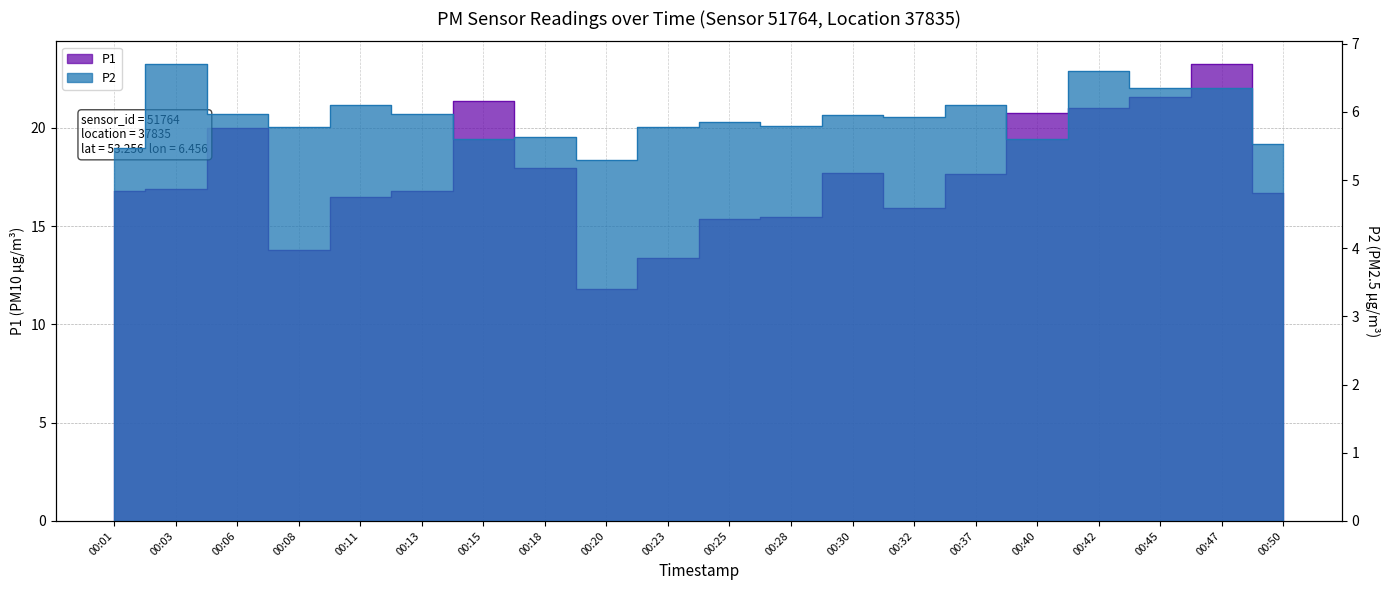

True or false: P1 and P2 intersect in this chart.

False